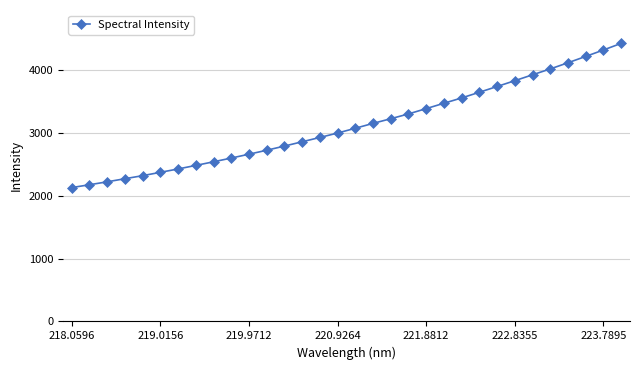

What is the maximum value shown in the chart?

4420.3